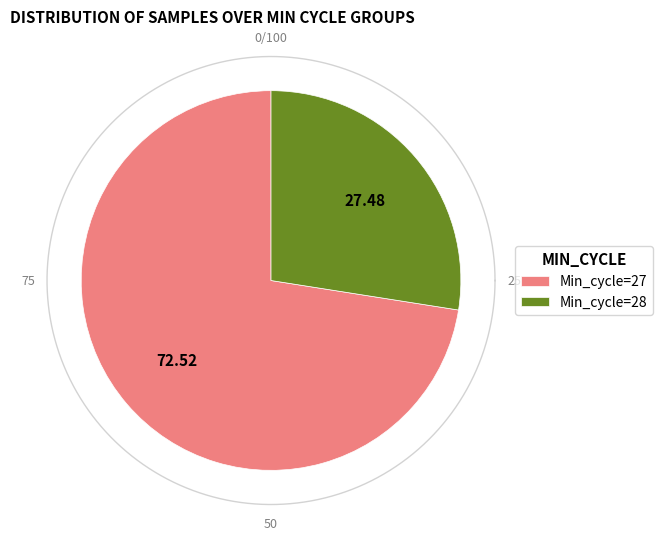

The 28 slice represents 16% of the pie. True or false?

False